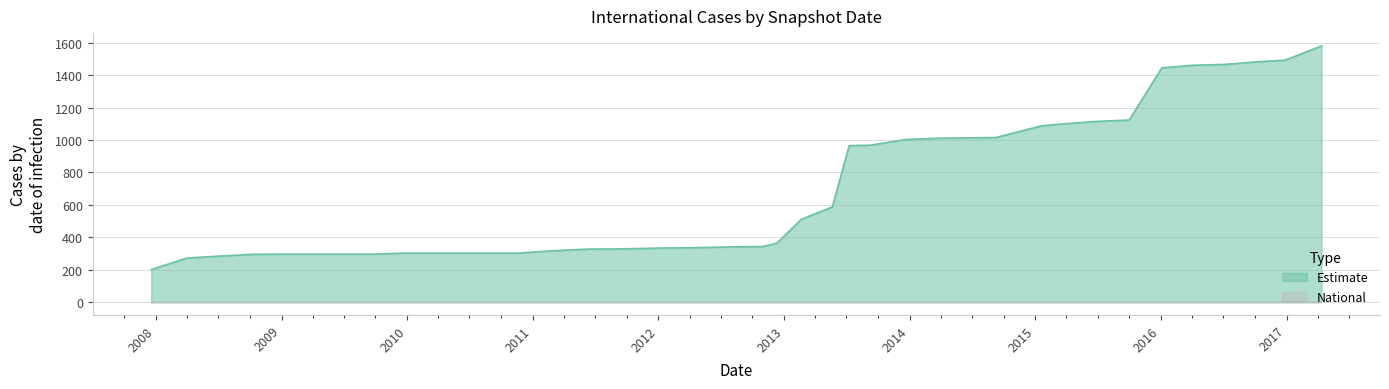

What position from the left is 2012-01-18?

16